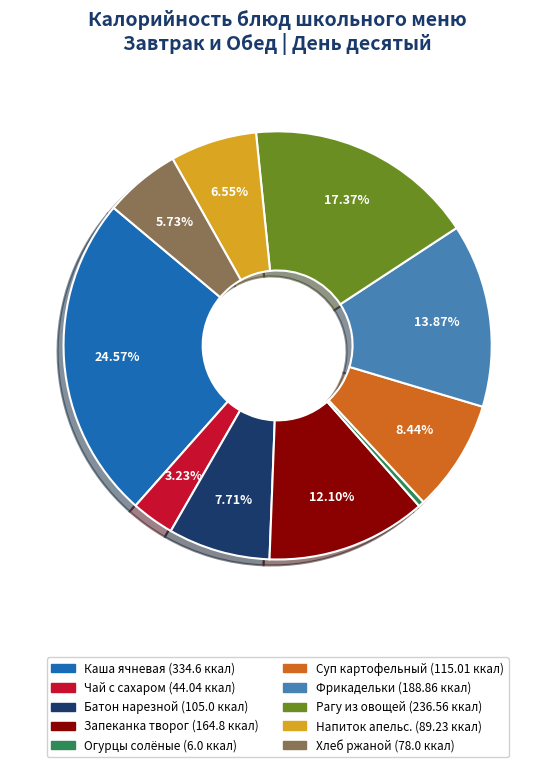

Is there a majority slice in this chart?

No